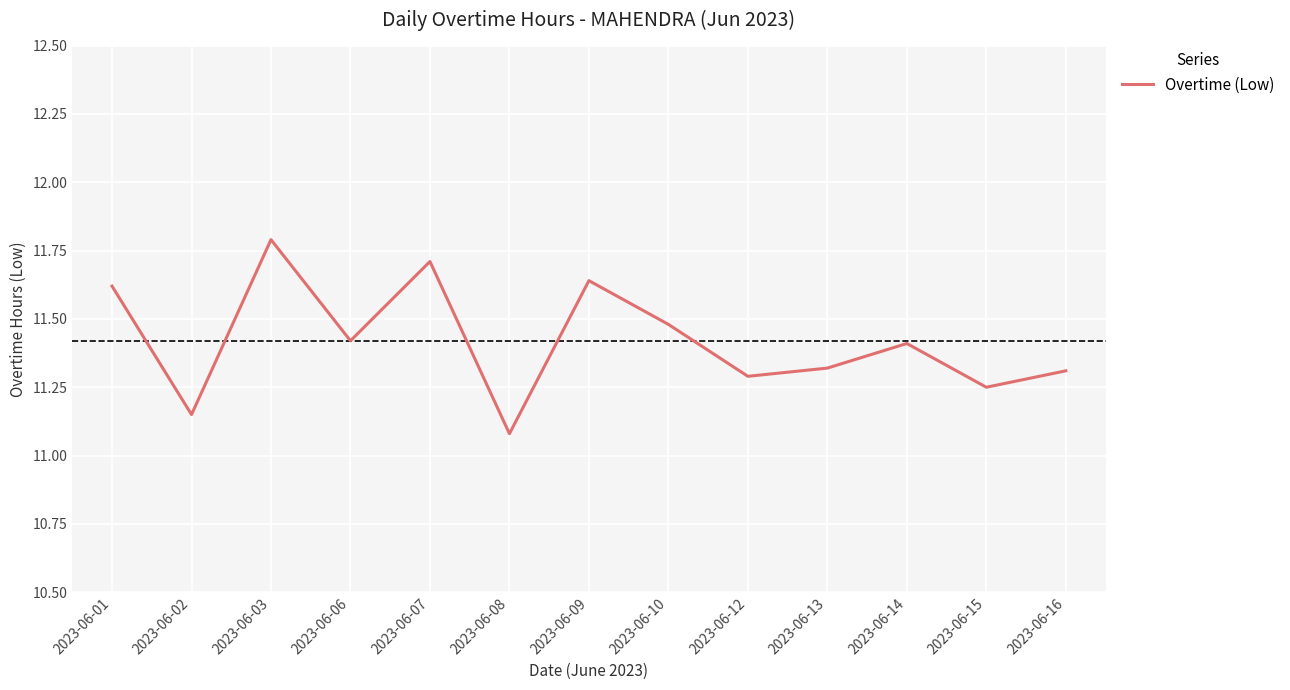

Count the values in the range 11 to 12.

13